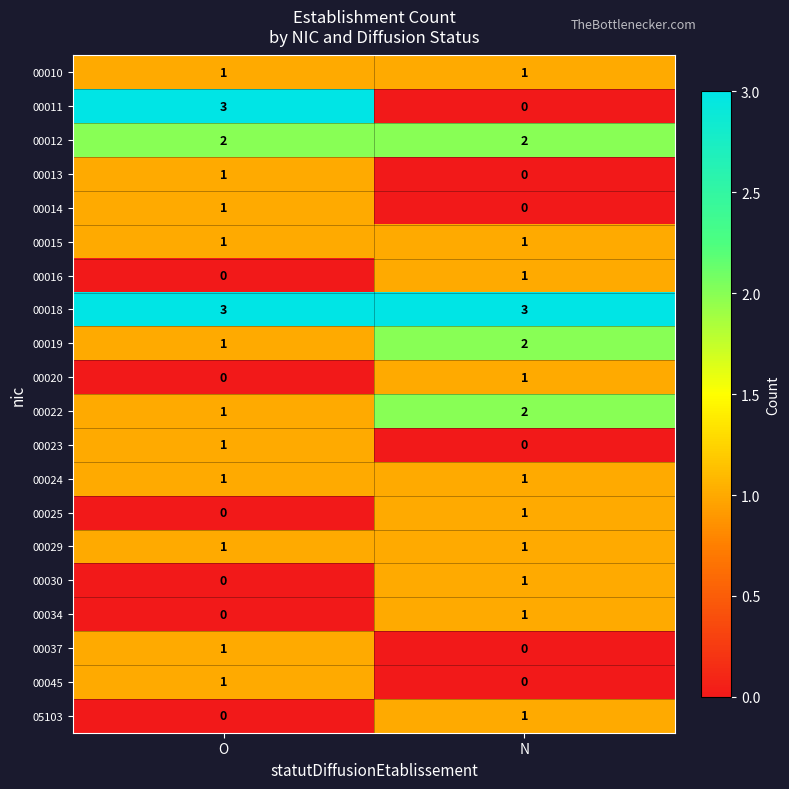

Rank the categories by 00034 value from highest to lowest.

N, O